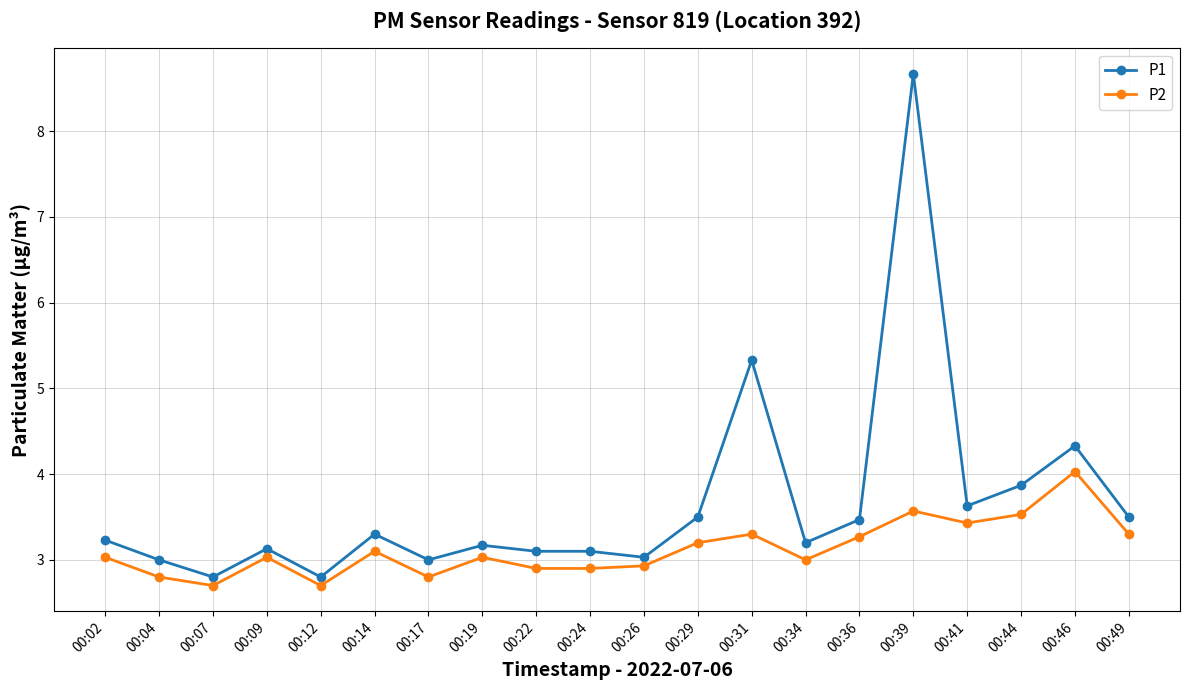

At which category does P1 reach its first local peak?

00:09